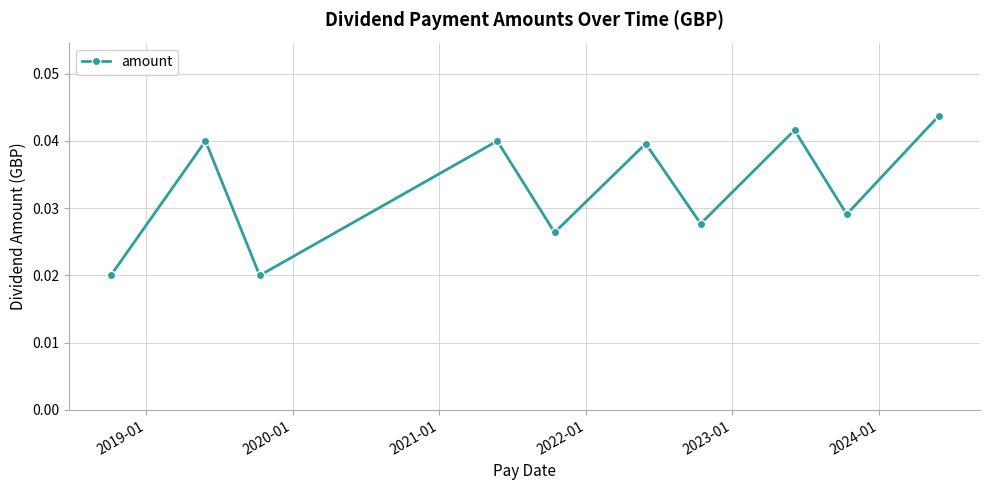

What is the sum of all values?

0.3